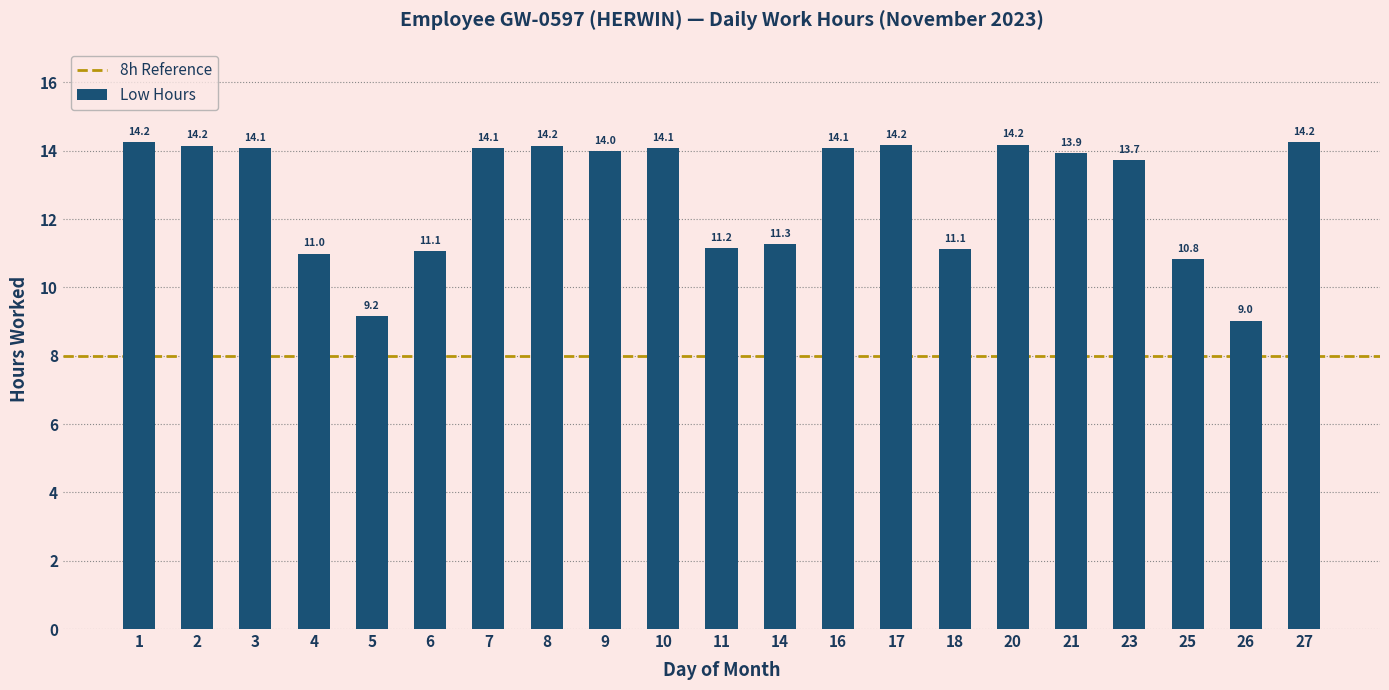

What is the value of the 14th bar from the left?

14.2